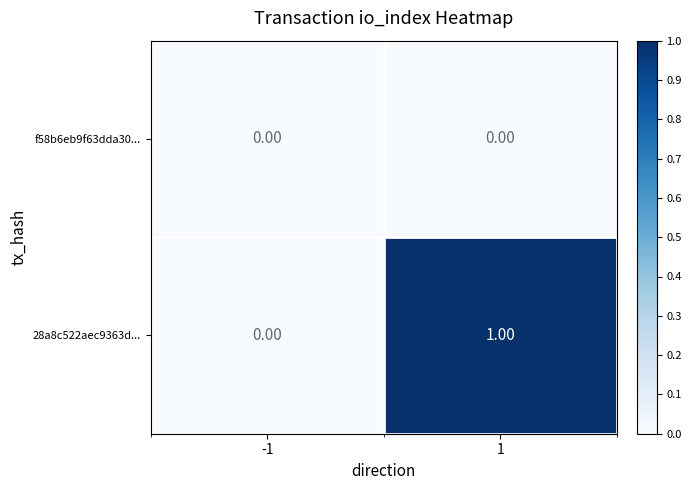

Which series has the largest total across all categories?

28a8c522aec9363d...